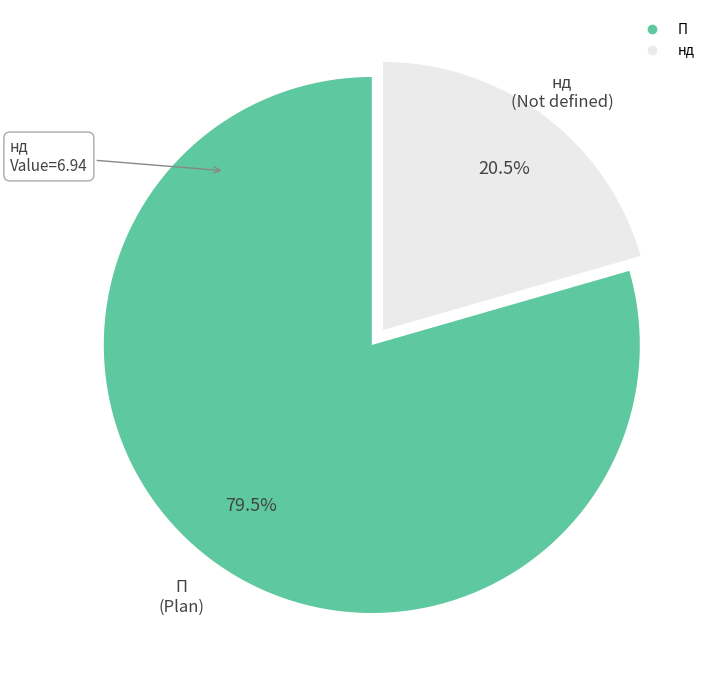

Rank the categories by value from highest to lowest.

П, нд